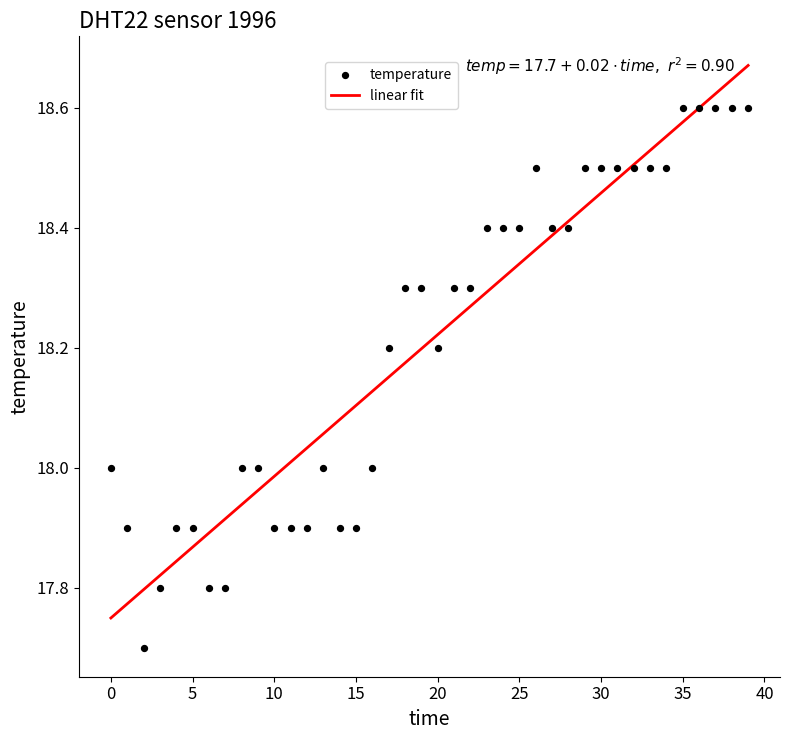

What is the range of Y values (max minus min)?

0.9